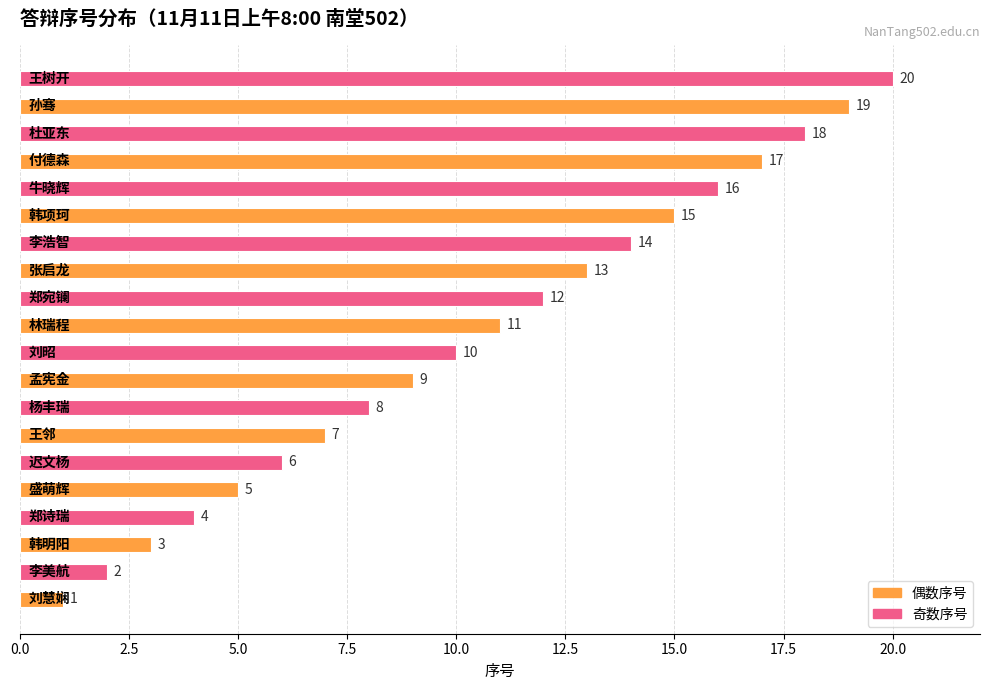

What is the smallest value displayed?

1